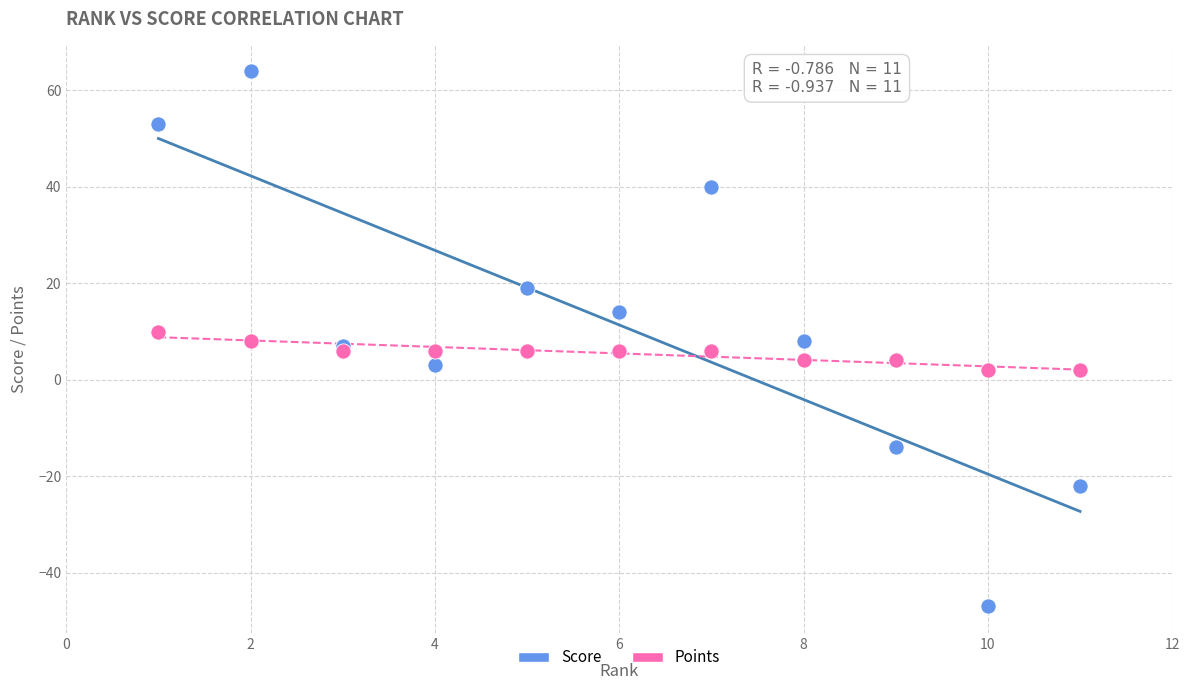

Which series reaches the minimum Y coordinate?

Score